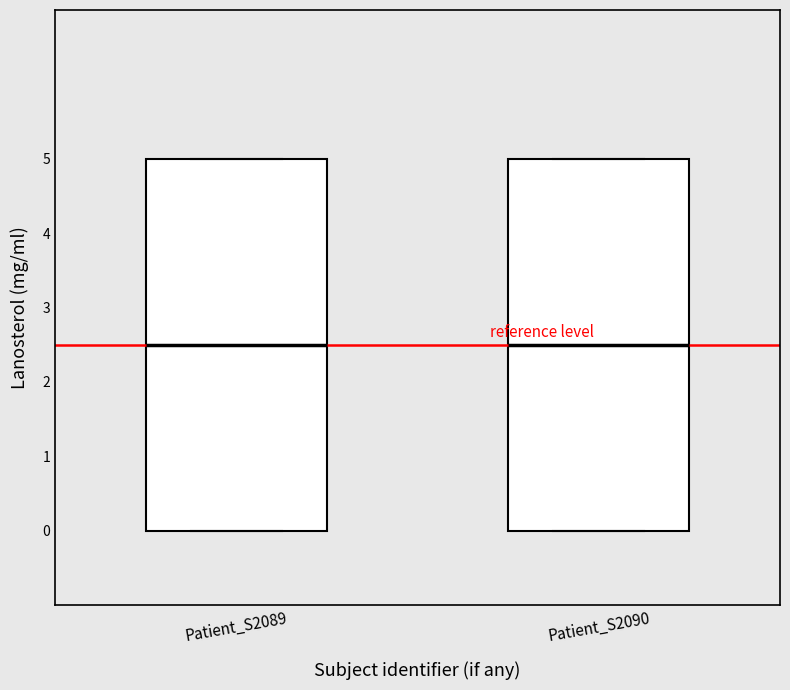

Reading left to right, read every box against the y-axis: the position of its median line, the range the box covers, and the ends of its whiskers. The values are not printed on the chart, so give them approximately, as read against the axis.

Patient_S2089: median 2.5, box 0.0 to 5.0, whiskers 0.0 to 5.0
Patient_S2090: median 2.5, box 0.0 to 5.0, whiskers 0.0 to 5.0